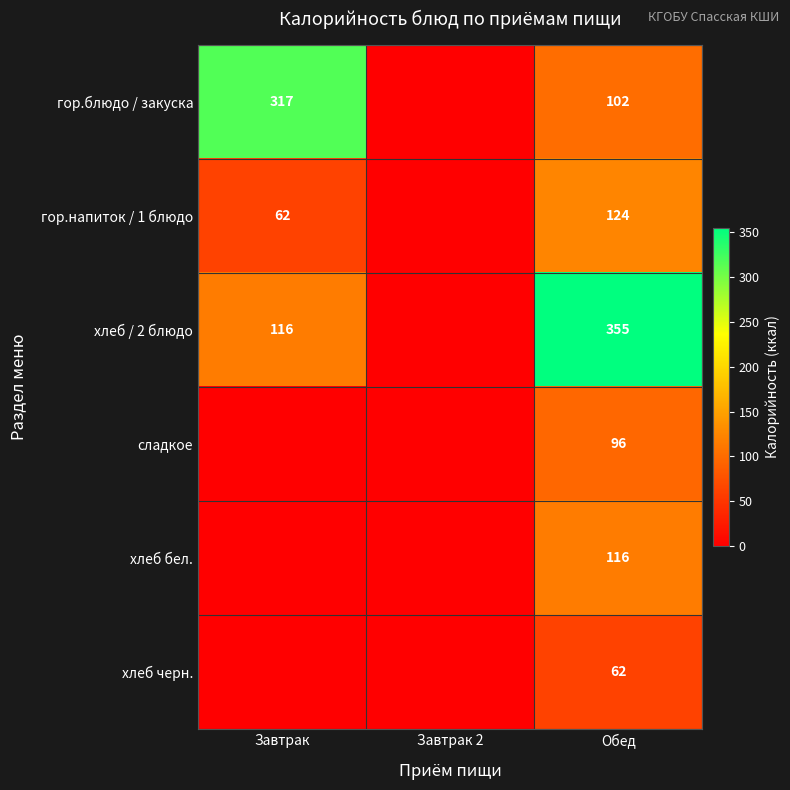

At Обед, list the series in order from smallest to largest.

хлеб черн., сладкое, гор.блюдо / закуска, хлеб бел., гор.напиток / 1 блюдо, хлеб / 2 блюдо